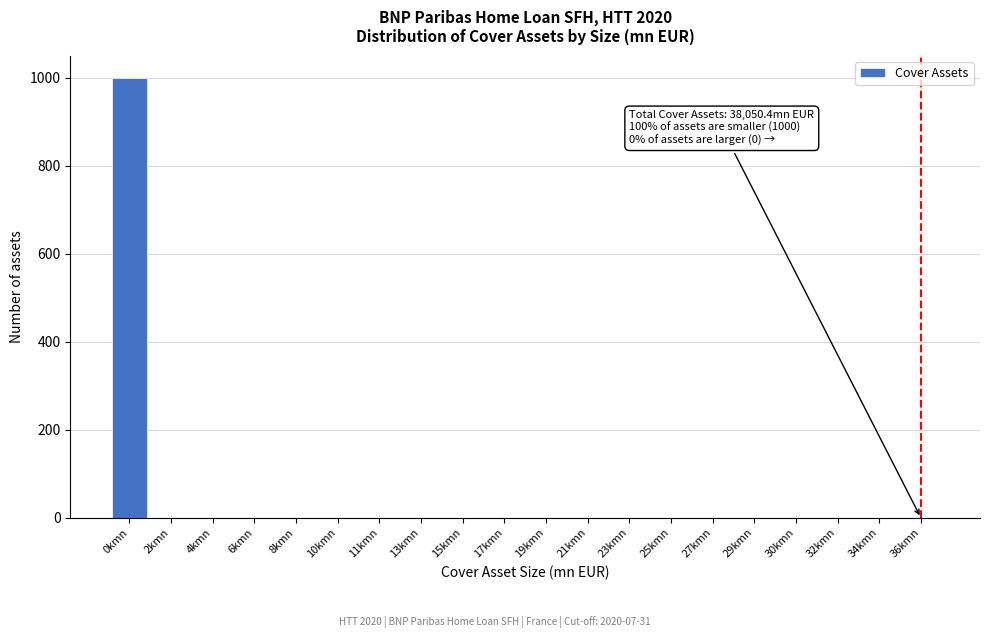

Reading left to right, what are all the values shown in this chart?

0kmn=1000	2kmn=0	4kmn=0	6kmn=0	8kmn=0	10kmn=0	11kmn=0	13kmn=0	15kmn=0	17kmn=0	19kmn=0	21kmn=0	23kmn=0	25kmn=0	27kmn=0	29kmn=0	30kmn=0	32kmn=0	34kmn=0	36kmn=0